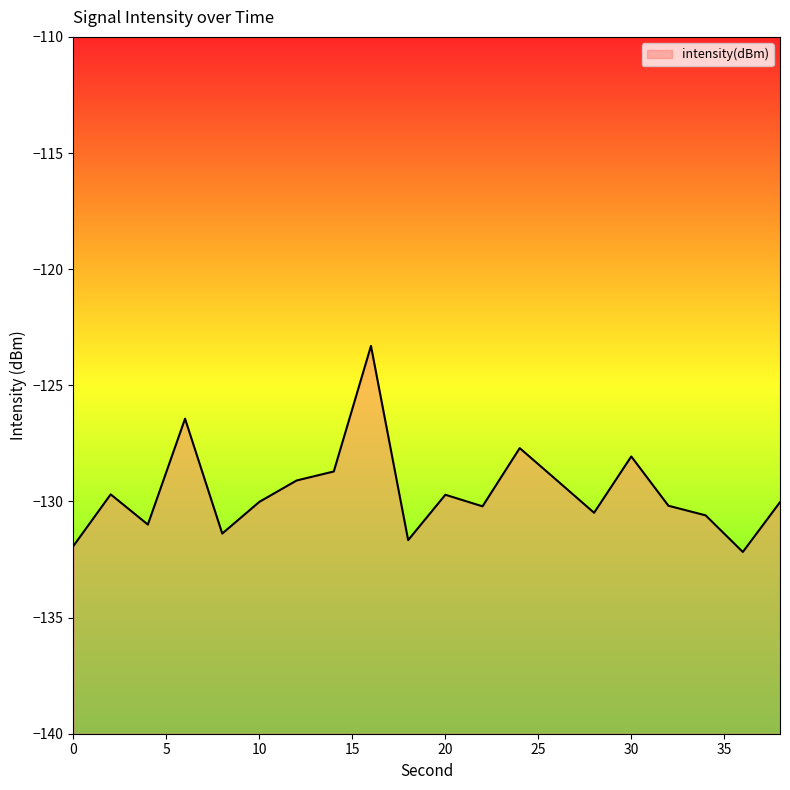

What is the change in value from 18 to 26?

+2.6